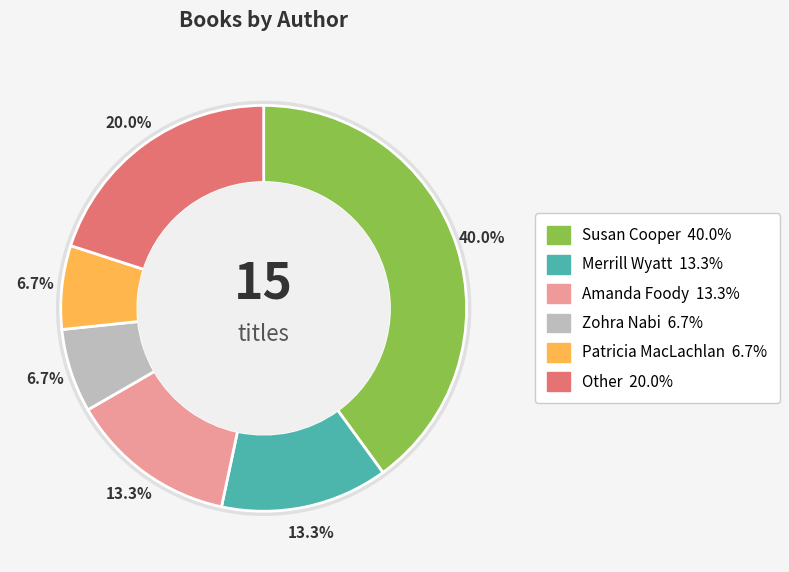

Is Merrill Wyatt (179452272) the majority of the pie?

No